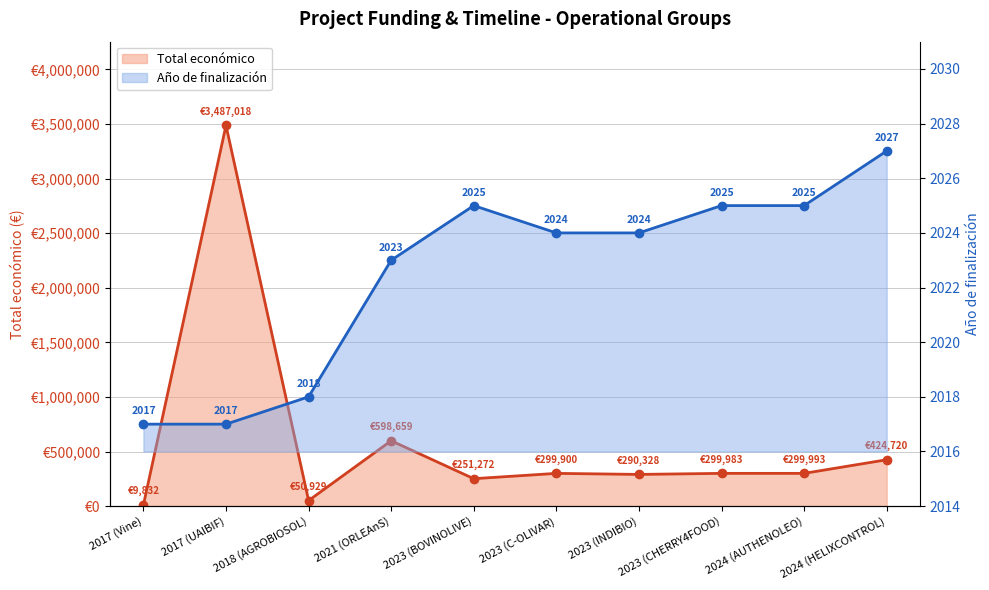

True or false: Año de finalización has a value of 679 at 2017 (Vine).

False